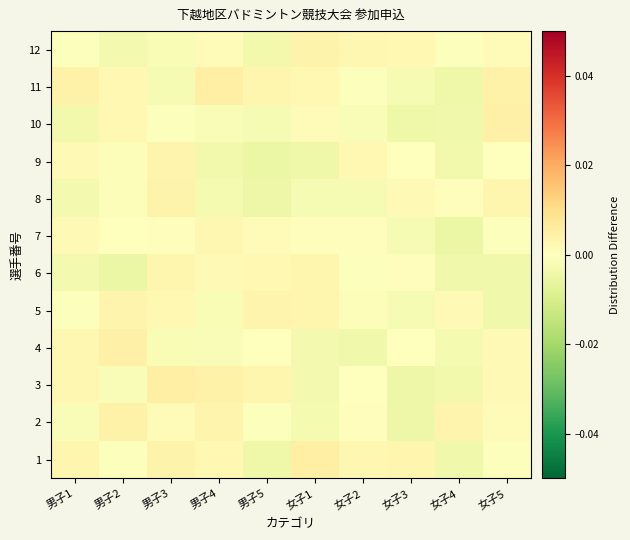

Count the number of categories in the chart.

10